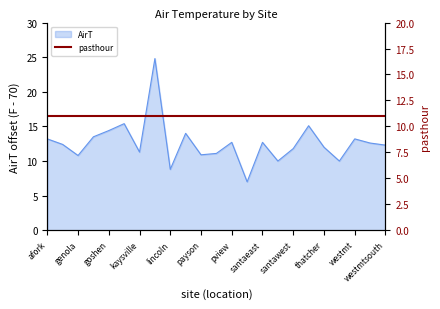

Where is the first local minimum?

genola